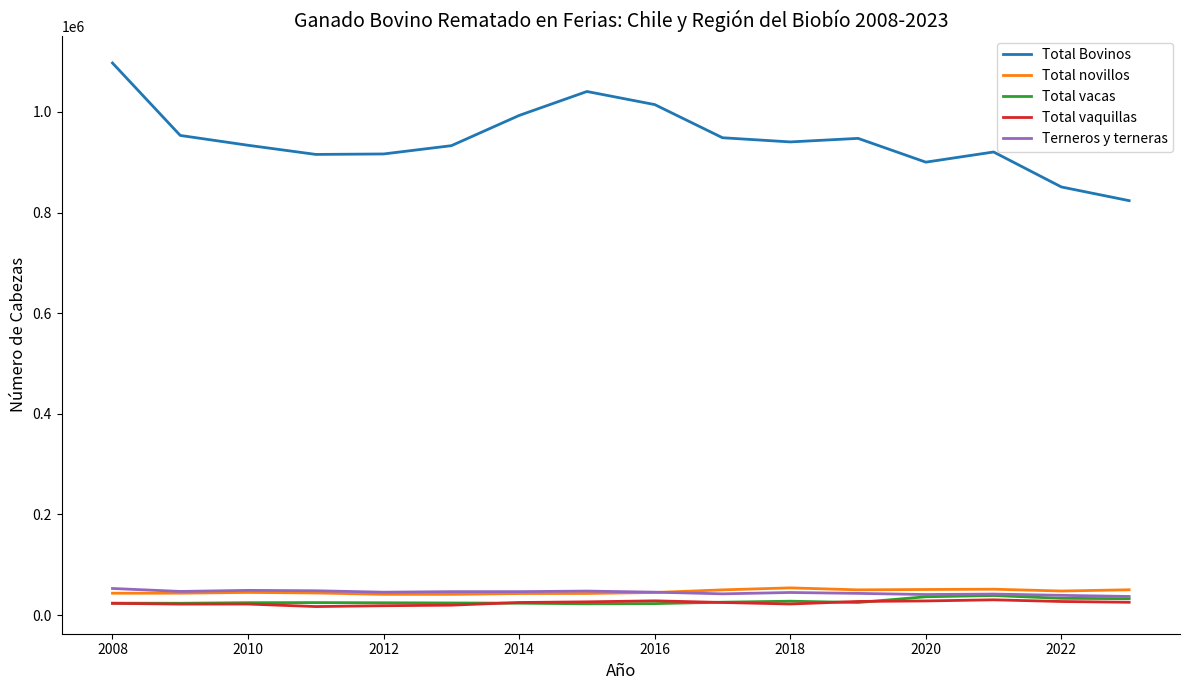

Which series has the widest spread of values?

Total Bovinos